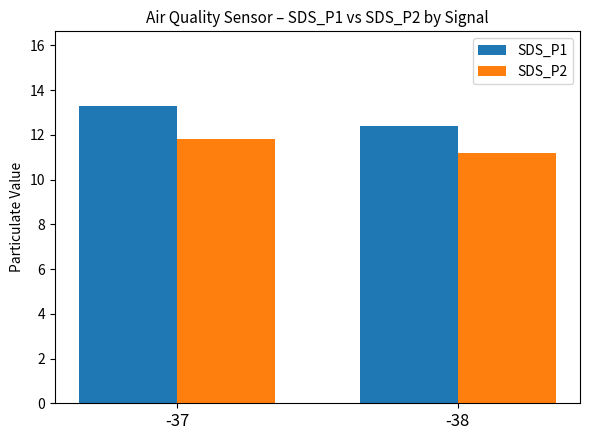

Rank the series by their maximum value, from lowest to highest.

SDS_P2, SDS_P1